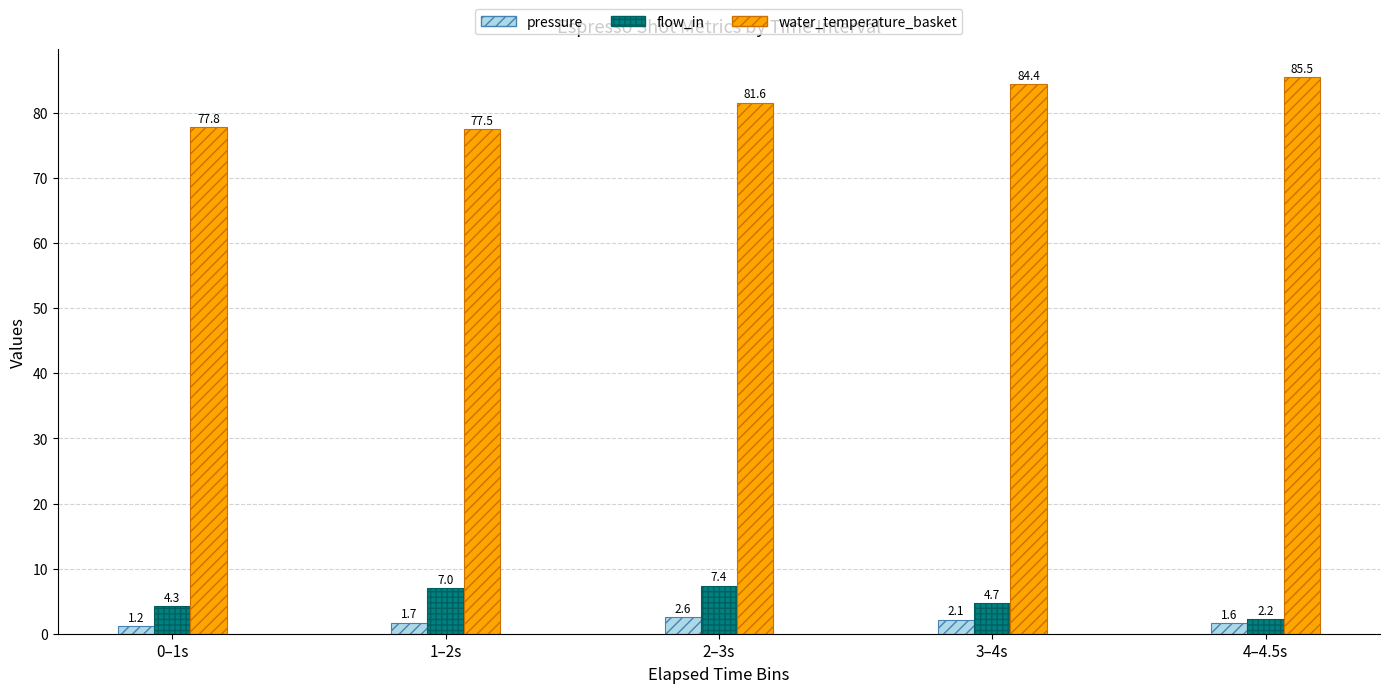

Where is flow_in nearest to the value 4?

0–1s